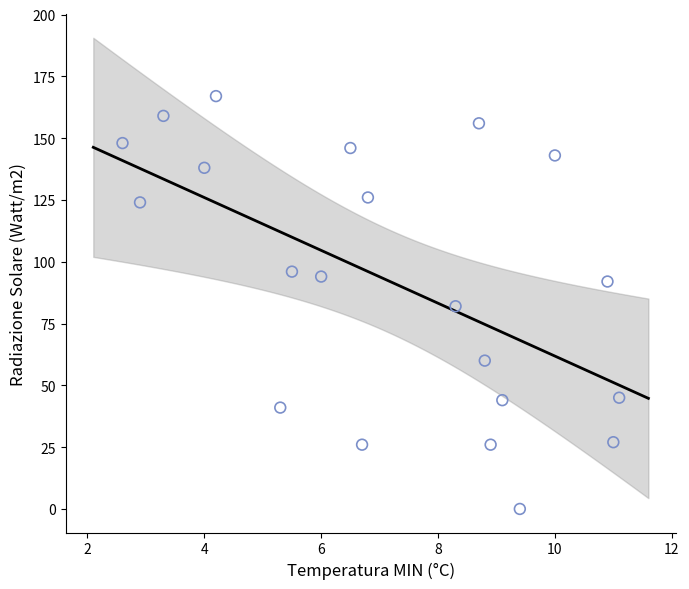

How many points are shown in the scatter plot?

21